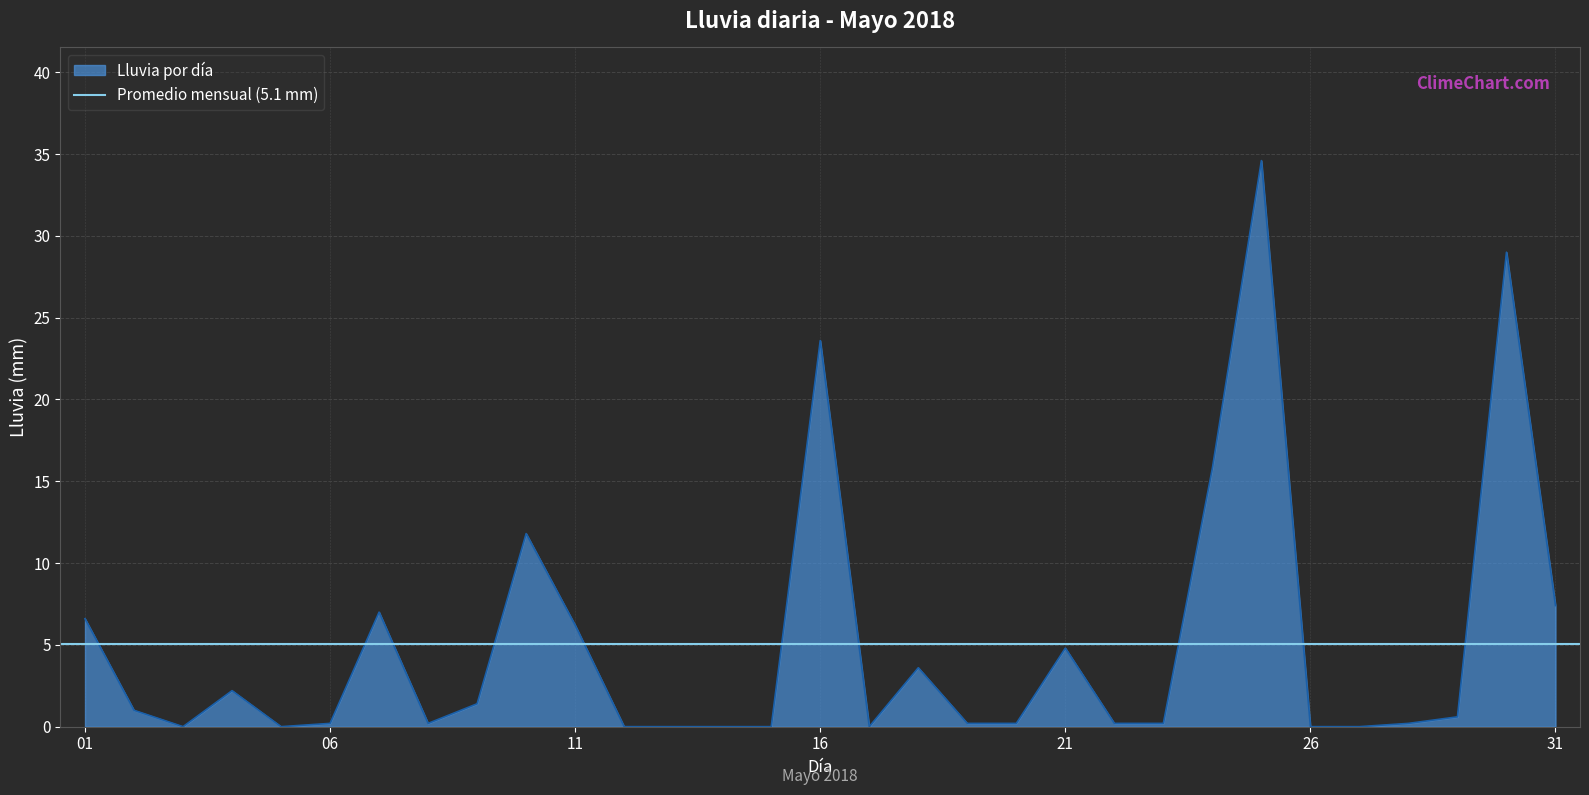

How many values exceed 0?

22